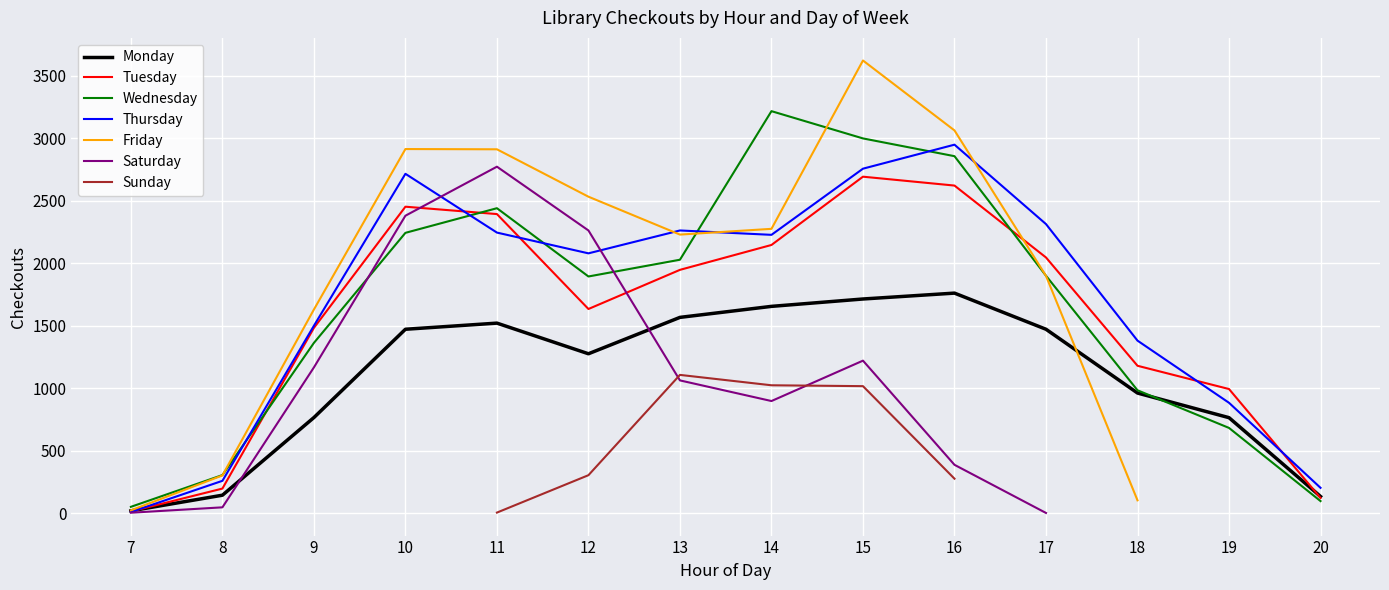

Where does the Tuesday series first go above 1947?

10